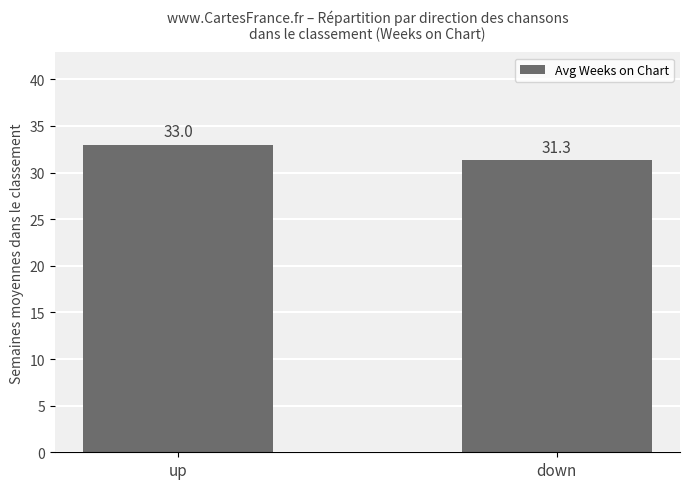

What is the sum of the values at down and up?

64.3